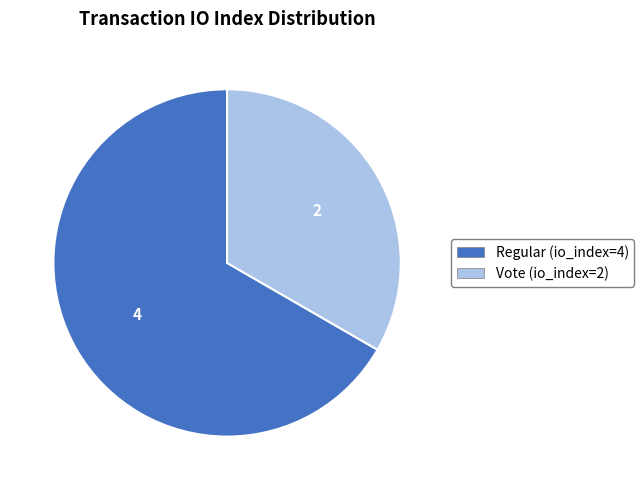

Rank the categories by value from lowest to highest.

Vote (io_index=2), Regular (io_index=4)